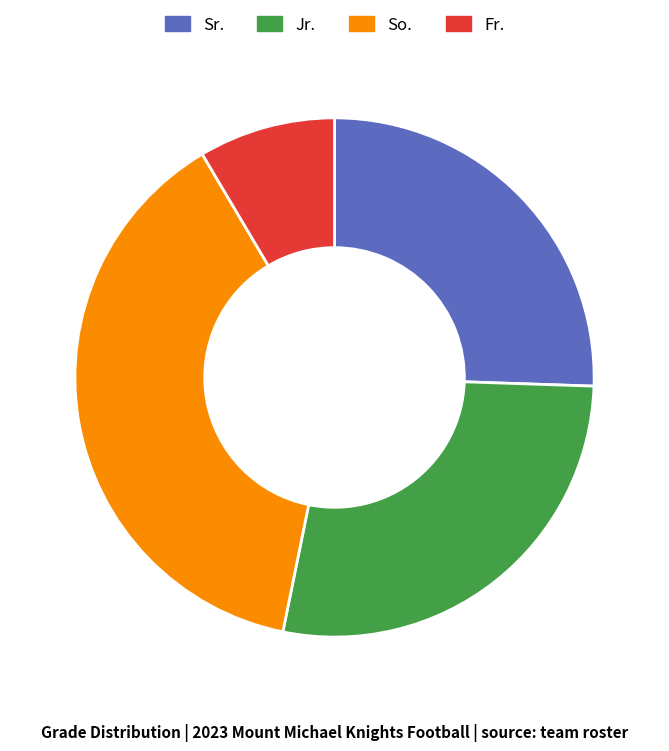

Which has a higher value, Jr. or Fr.?

Jr.